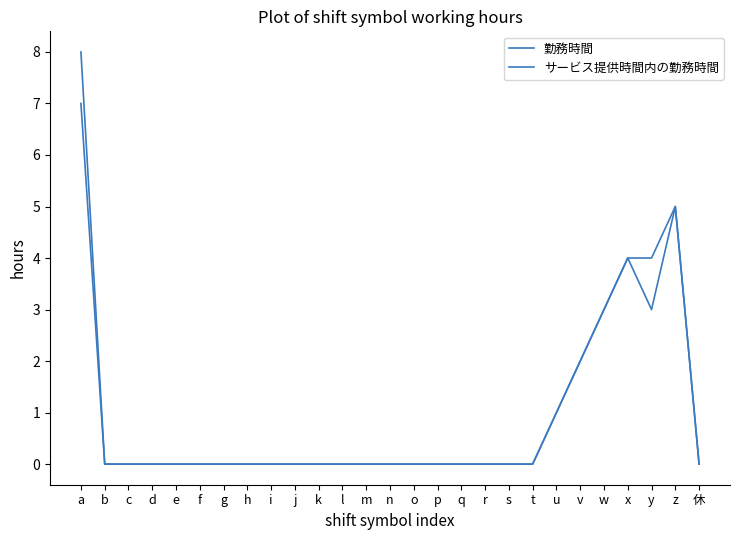

How many lines are shown in the chart?

2